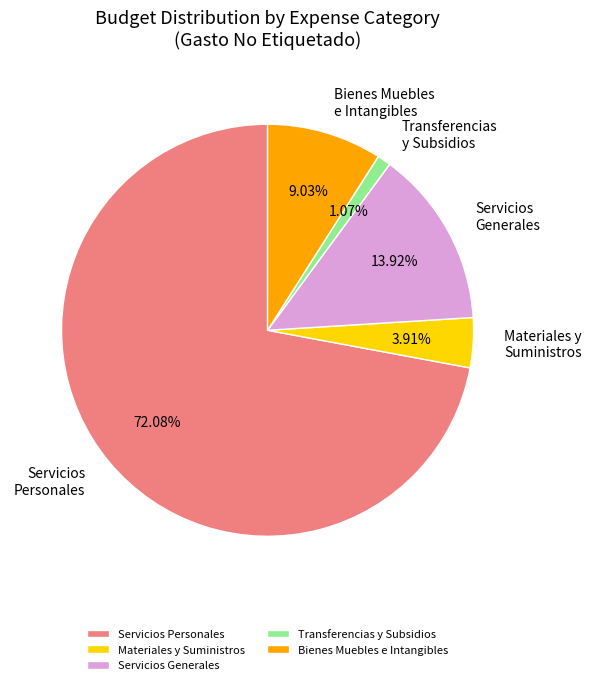

What is the ratio of the value at Servicios Generales to the value at Transferencias y Subsidios?

13.0